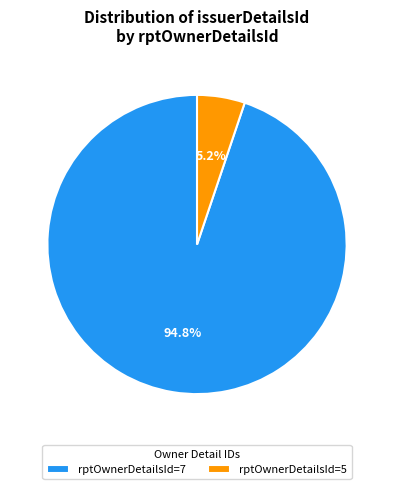

Does rptOwnerDetailsId=7 account for over 50% of the chart?

Yes